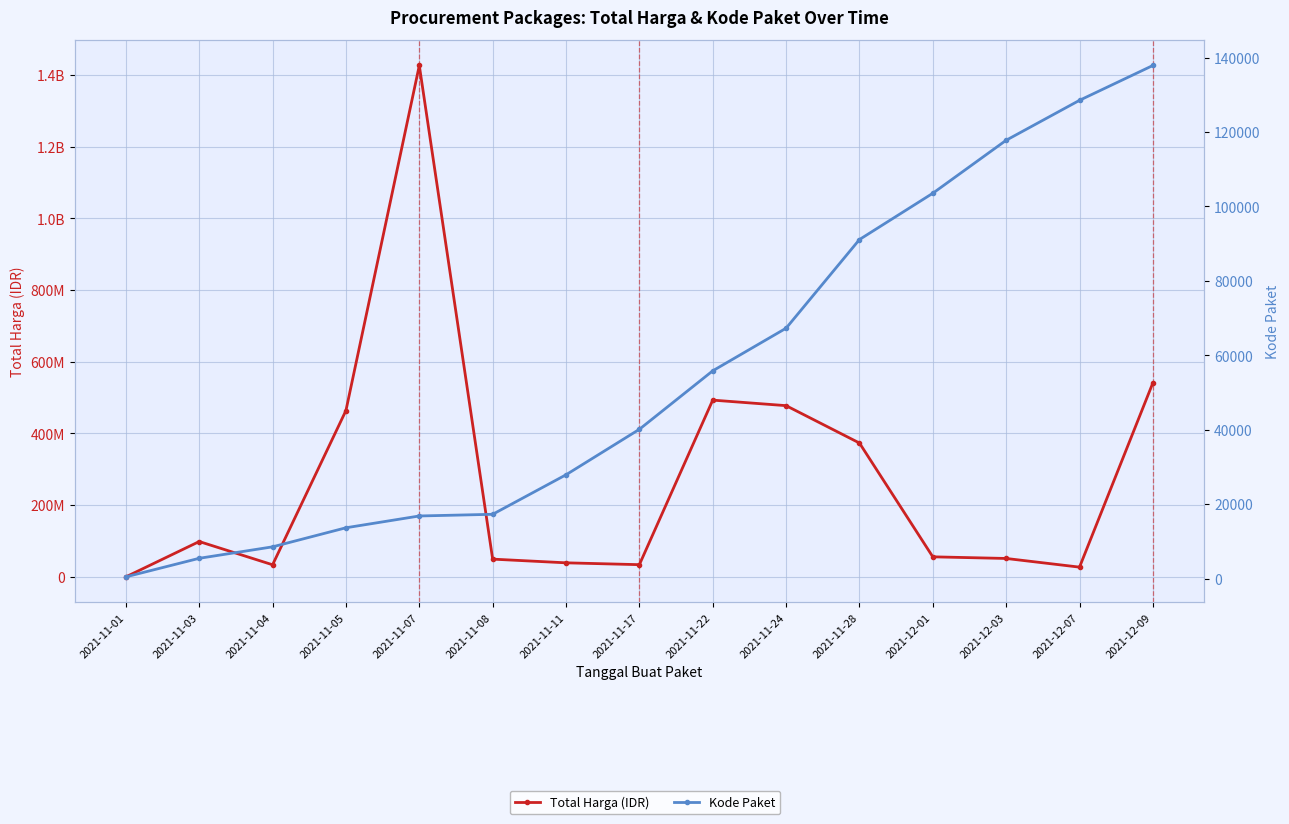

True or false: Total Harga (IDR) and Kode Paket intersect in this chart.

False